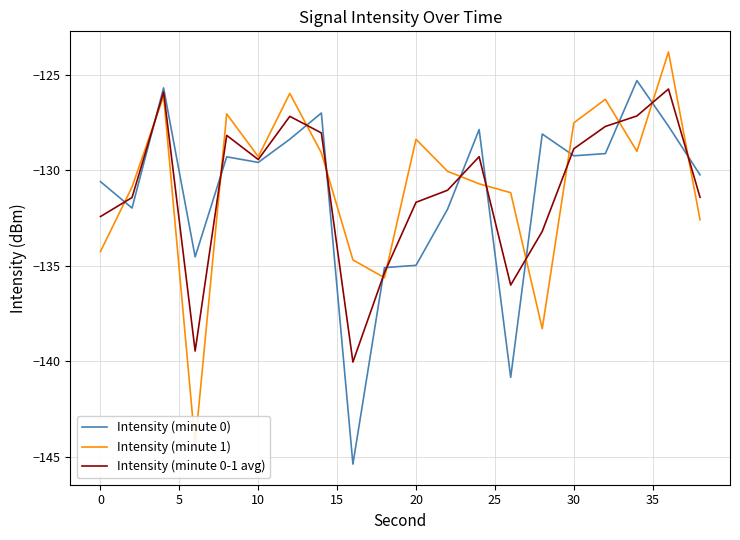

The Intensity (minute 0-1 avg) series shows -91.0 at 14. True or false?

False